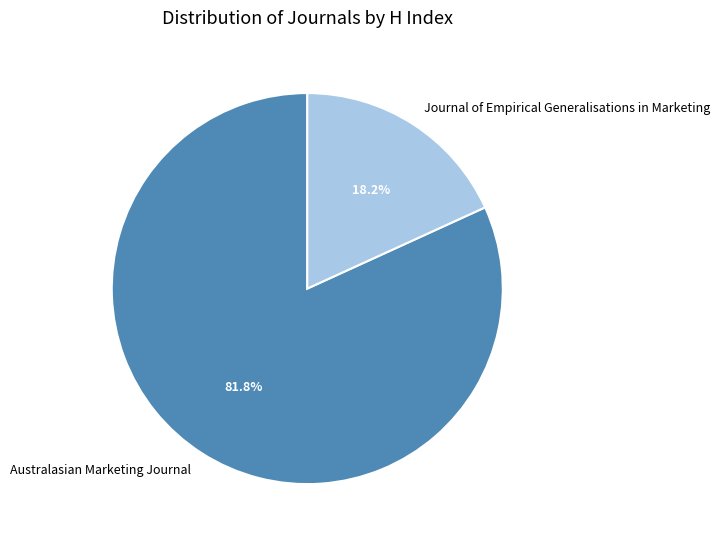

Between Journal of Empirical Generalisations in Marketing and Australasian Marketing Journal, which is larger?

Australasian Marketing Journal